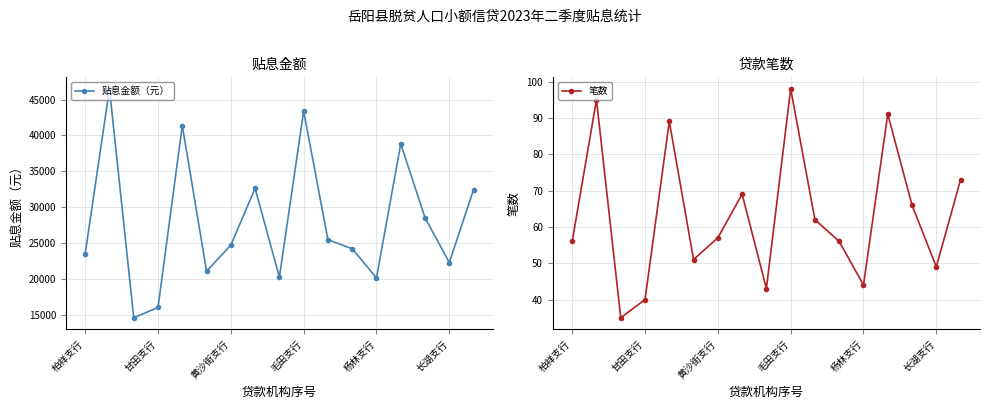

In 贴息金额（元）, how many points are lower than both neighbors (excluding endpoints)?

5